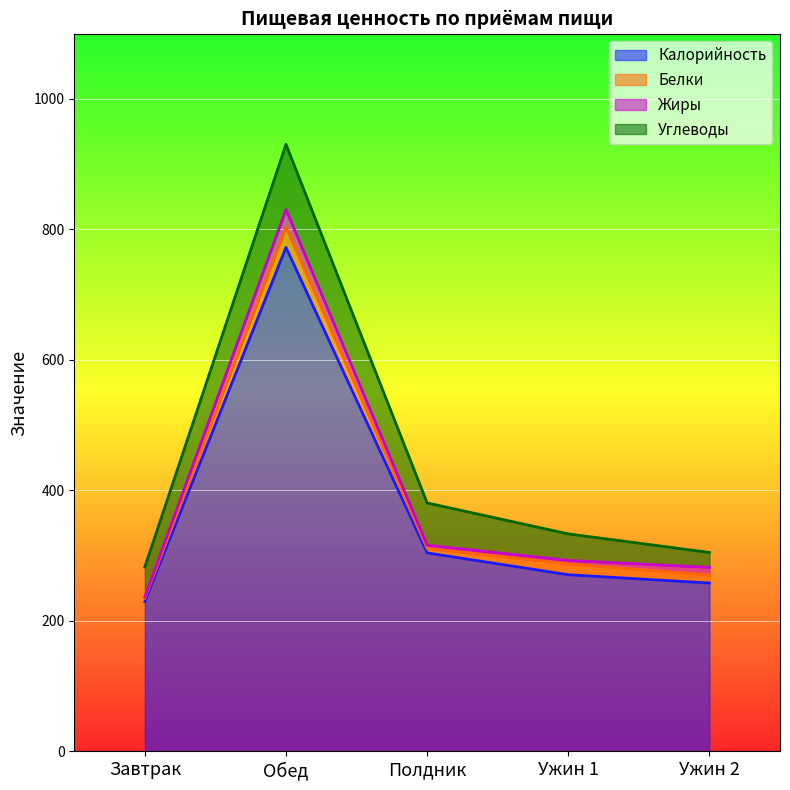

What is the maximum value shown in the chart?

772.4